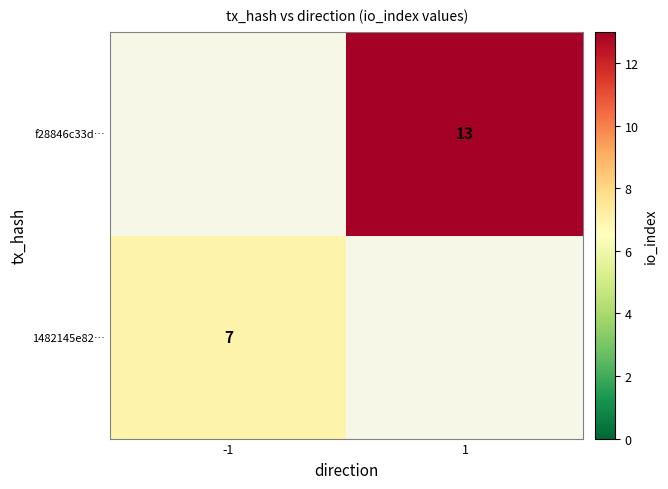

The value of 1482145e82… at -1 is 11. True or false?

False